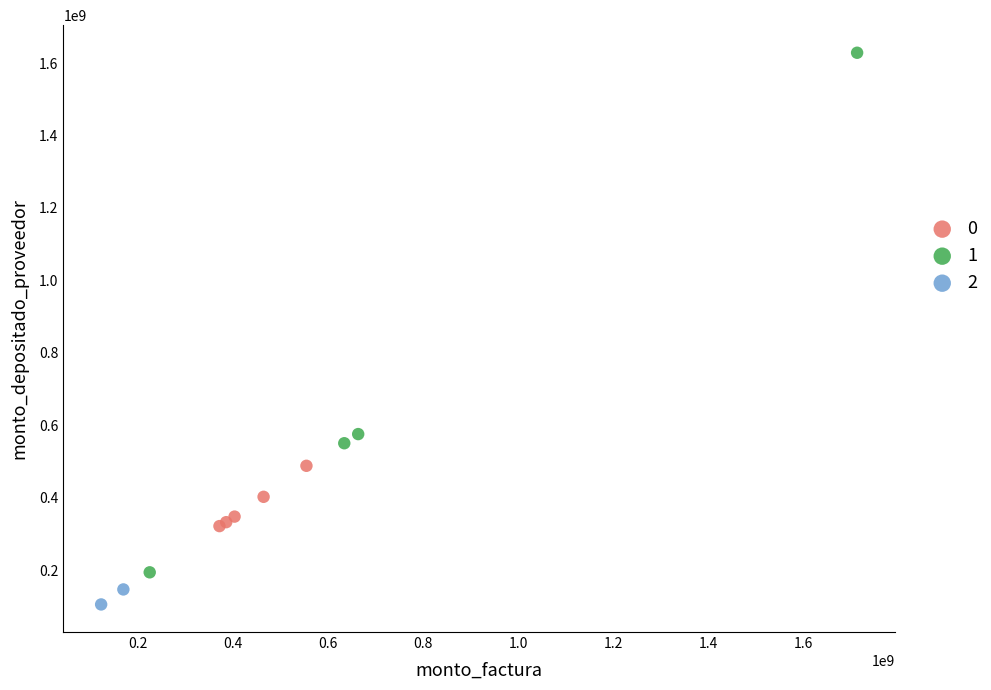

Which series contains the lowest Y value?

2